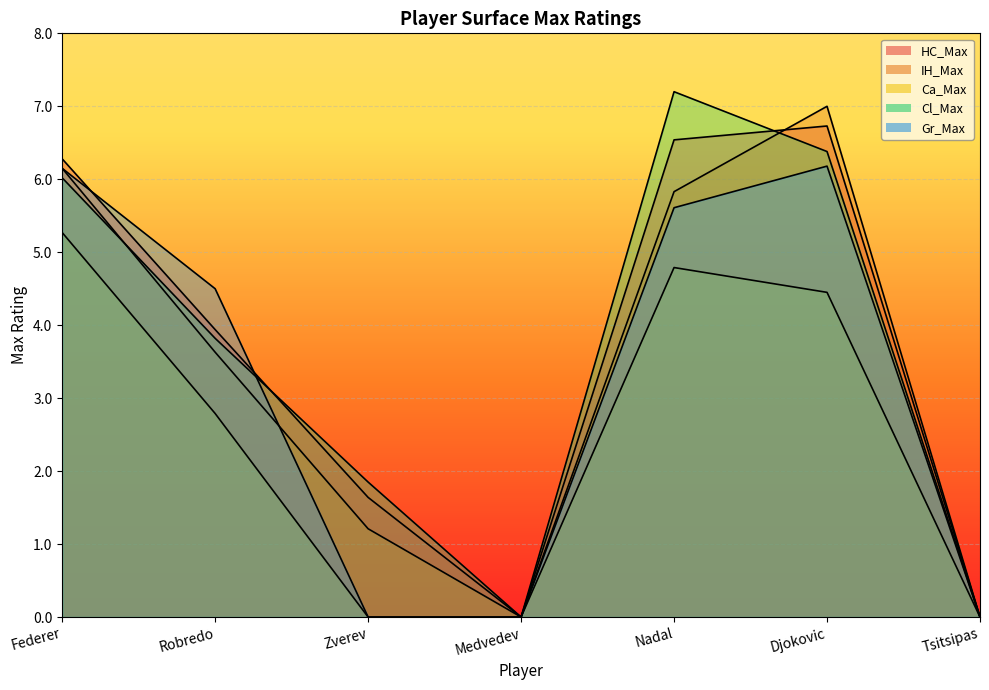

Where is the first local maximum for Gr_Max?

Djokovic